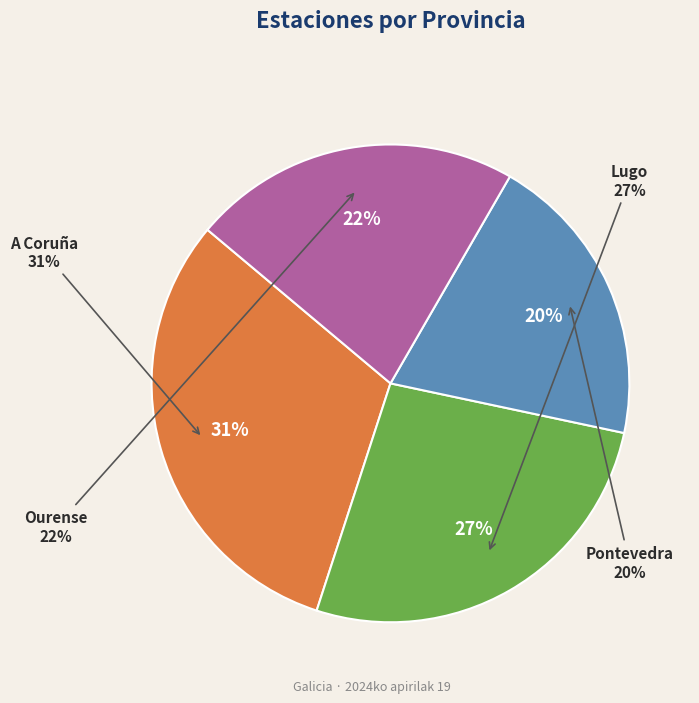

How many slices are in this pie chart?

4